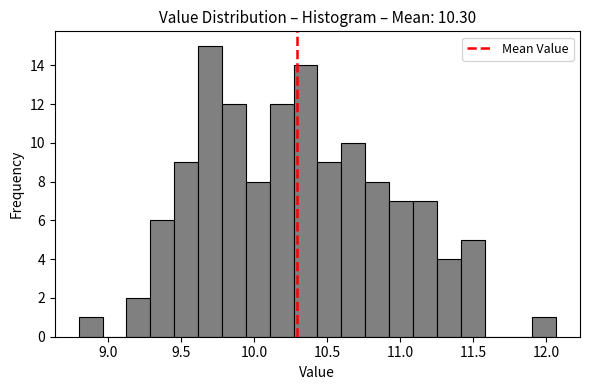

Read against the x-axis, roughly where is the centre of the tallest bar?

9.70